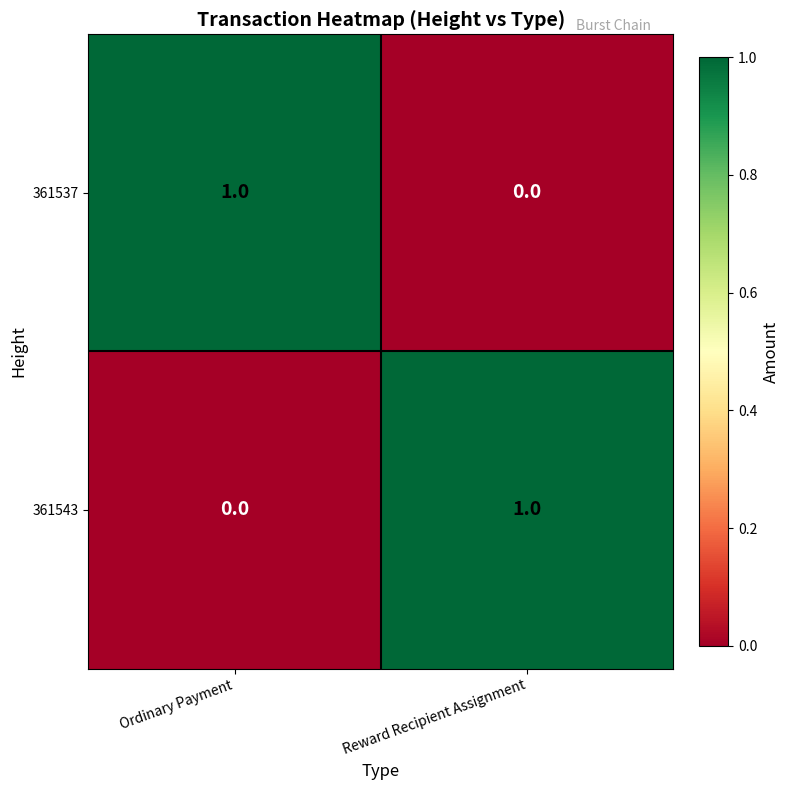

Reading left to right, extract all data points from this chart.

361537: 1	0
361543: 0	1